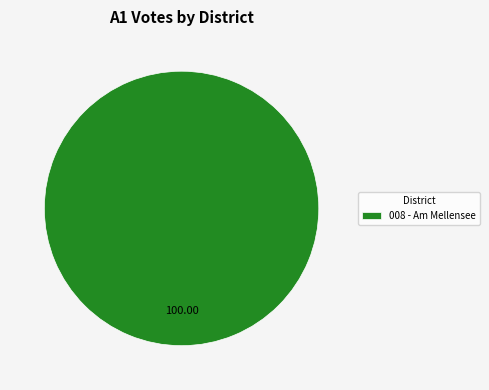

Rank the categories by value from highest to lowest.

008 - Am Mellensee